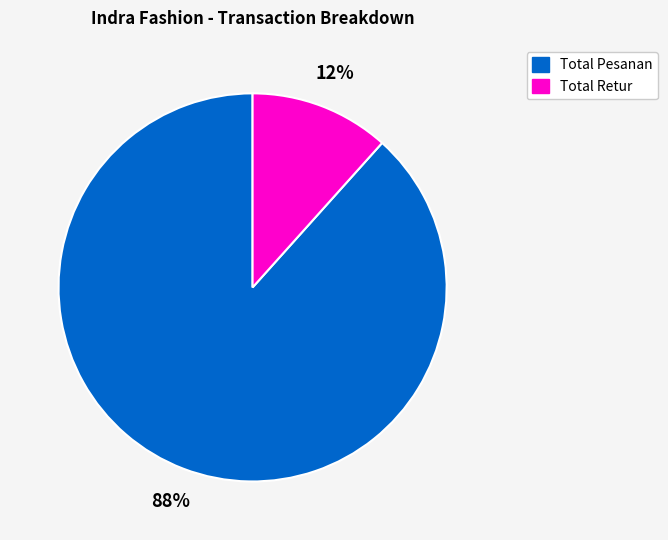

To the nearest percent, what percentage of the pie is Total Retur?

12%